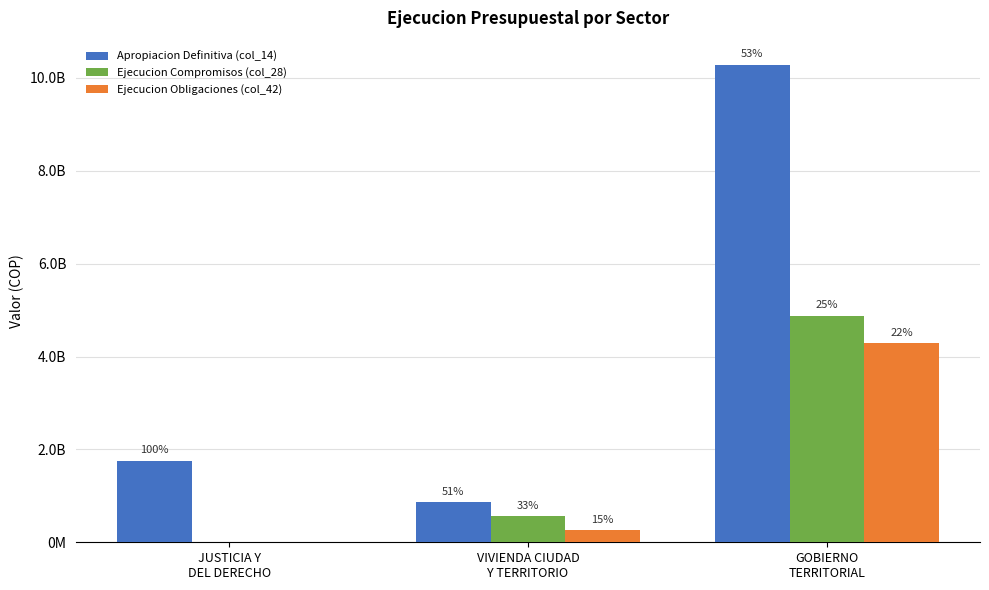

What is the sum of the Ejecucion Compromisos (col_28) values at JUSTICIA Y
DEL DERECHO and GOBIERNO
TERRITORIAL?

4879288760